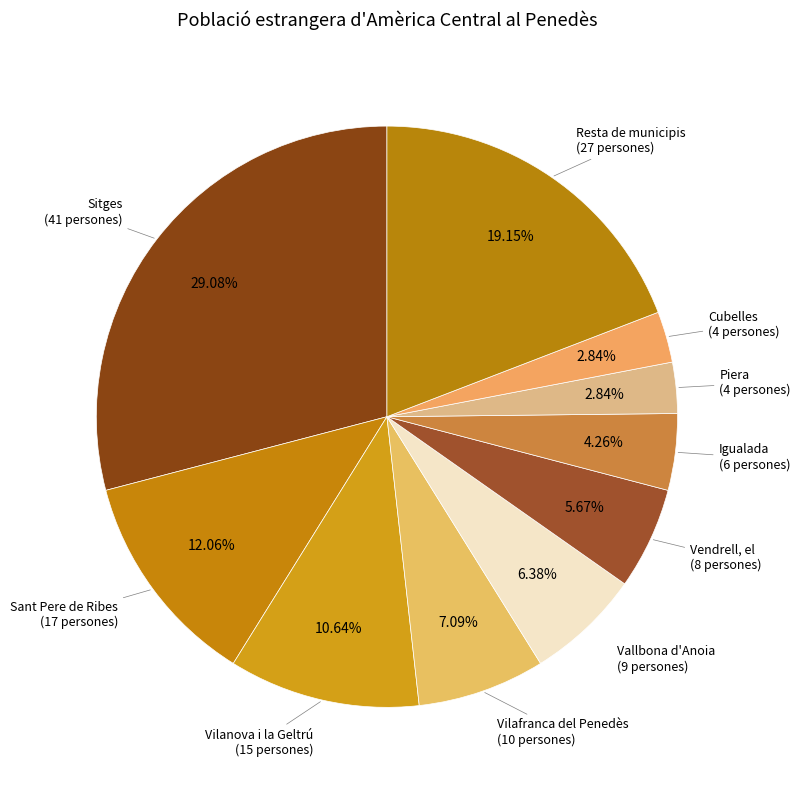

To the nearest percent, what percentage of the pie is Vallbona d'Anoia?

6%